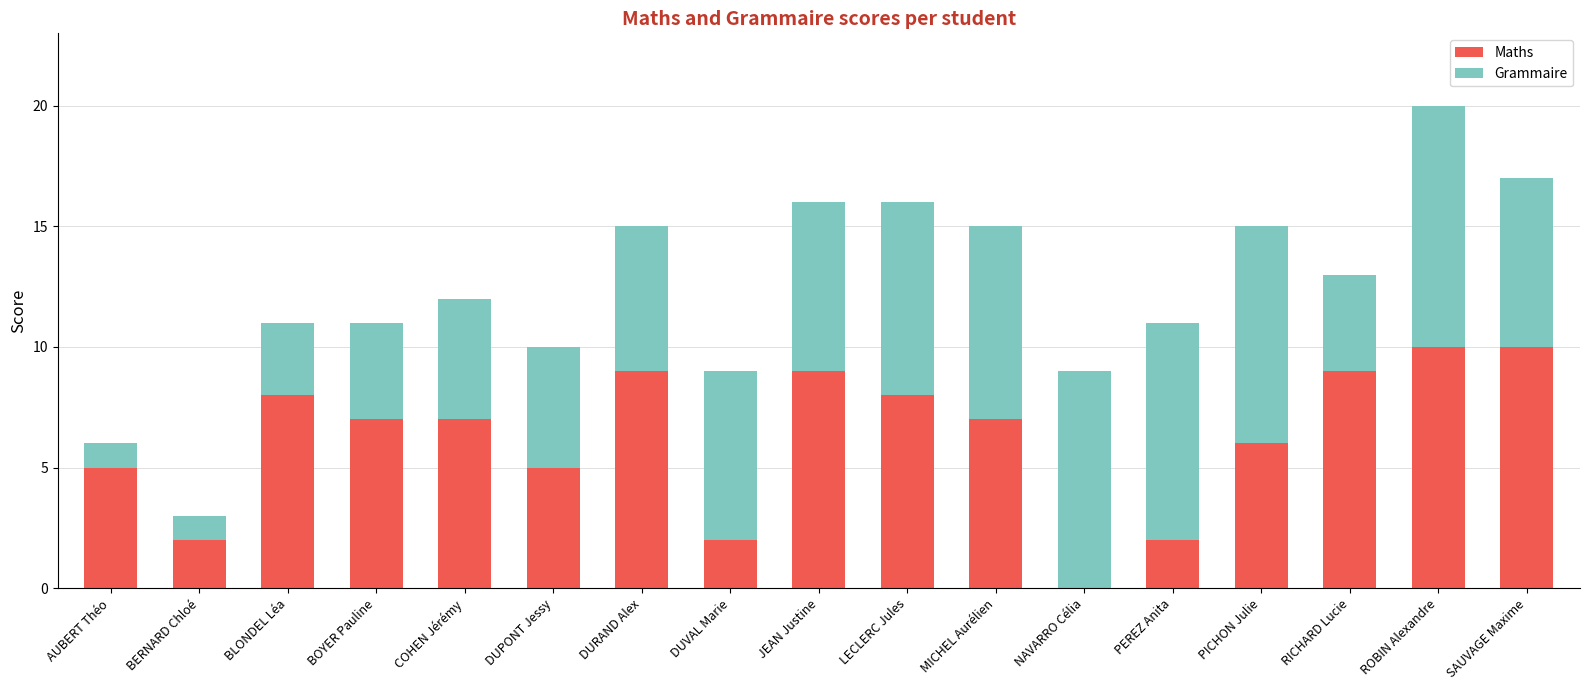

What is the total value across all series at MICHEL Aurélien?

15